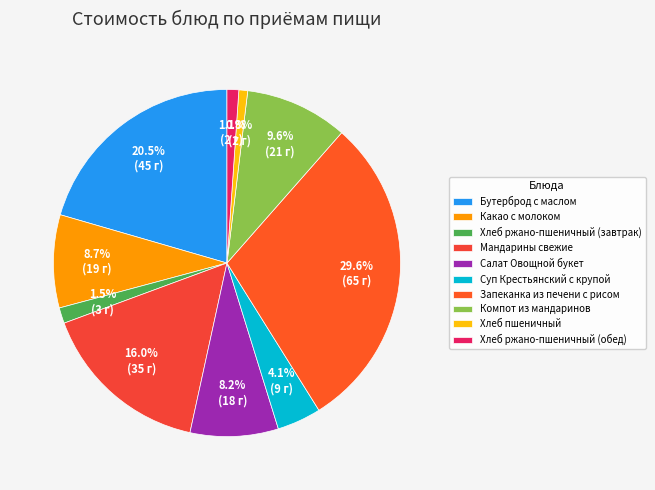

Combined, what portion of the pie is Хлеб ржано-пшеничный (завтрак) and Салат Овощной букет?

9.7%